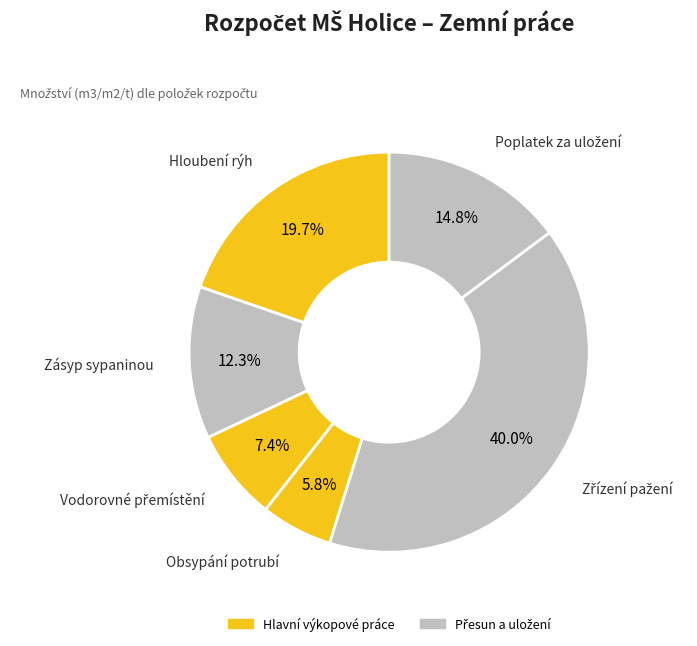

What is the total percentage of Obsypání potrubí and Zásyp sypaninou?

18.1%